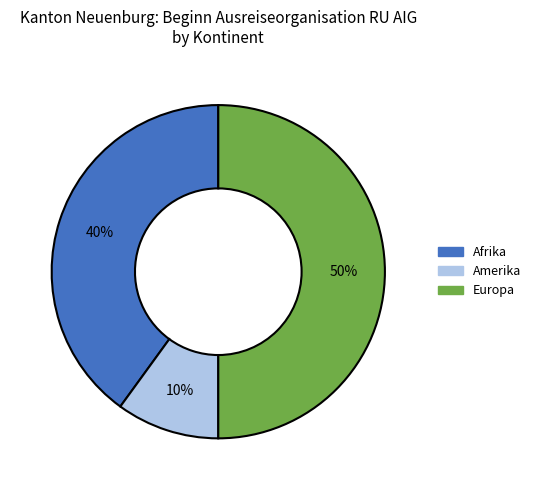

To the nearest percent, what is the difference between the largest and smallest slice percentages?

40%